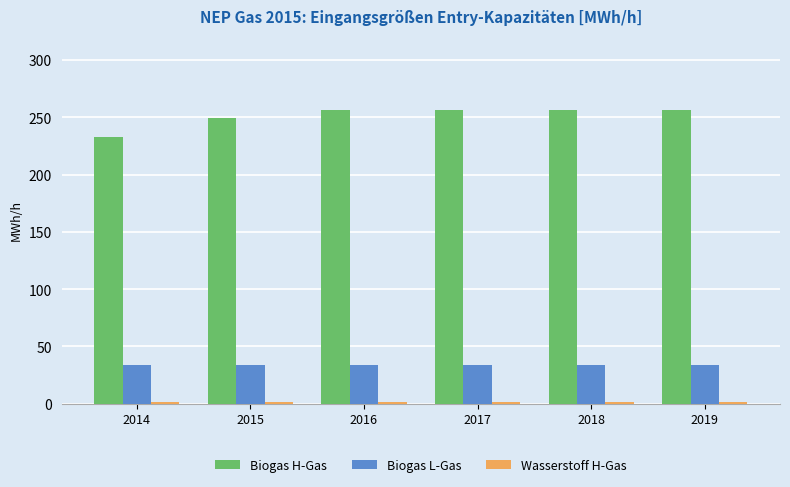

What is the sum of all Biogas H-Gas values?

1509.6